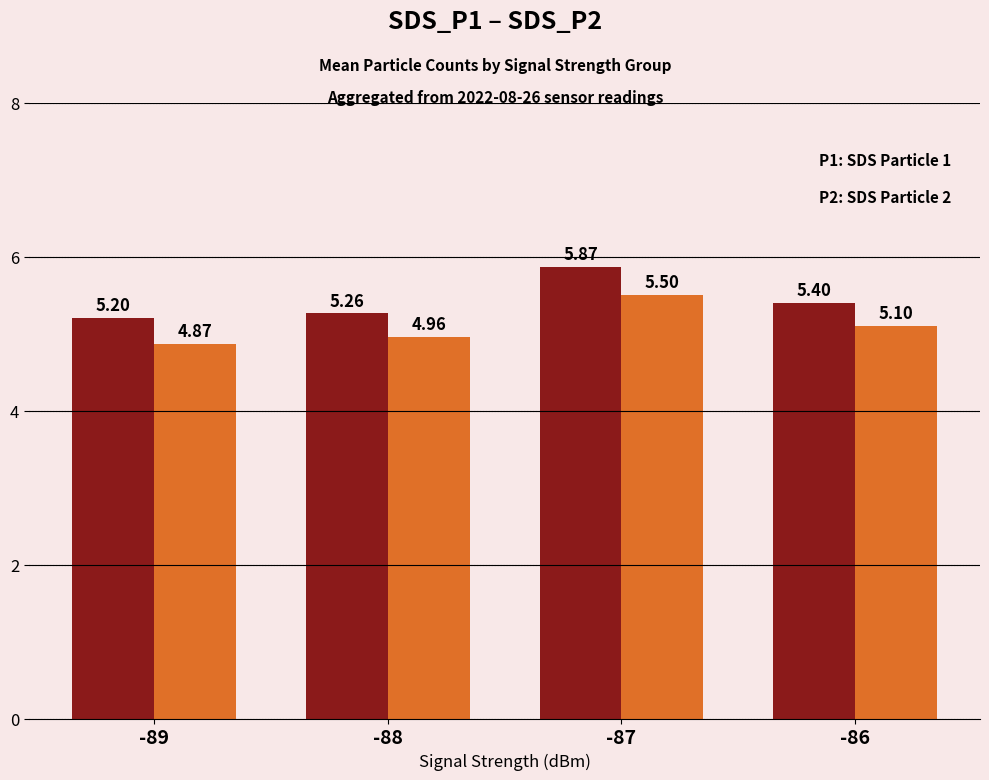

What is the total value across all series at -87?

11.4